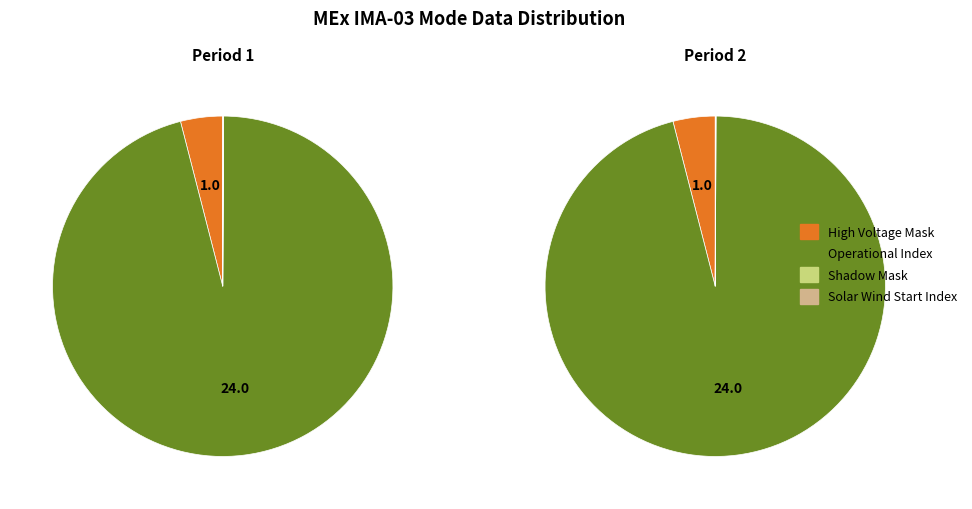

Which slice is the largest?

Operational Index